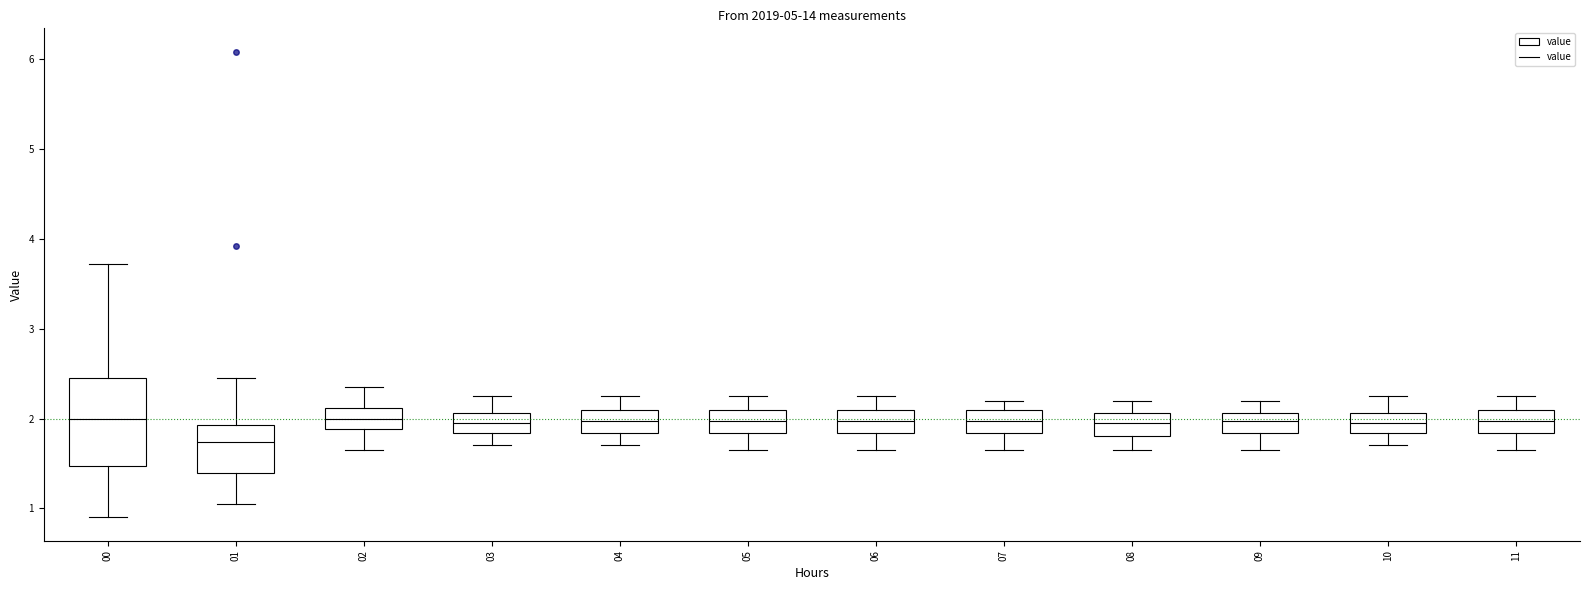

Where is the upper edge of the box at x = 00 on the y-axis? The values are not printed on the chart, so give them approximately, as read against the axis.

2.5